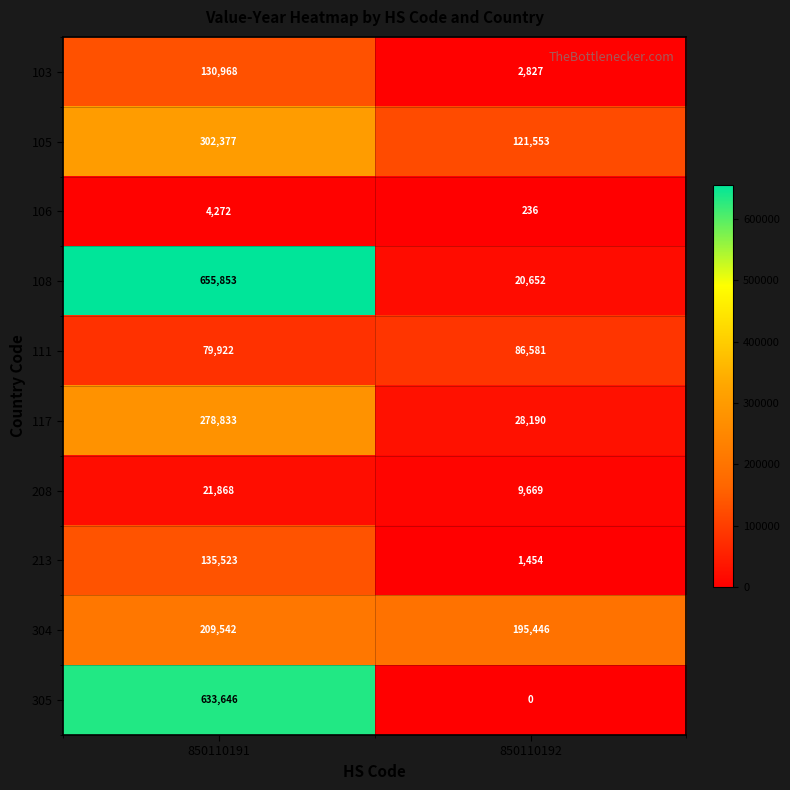

Which series has the widest spread of values?

108